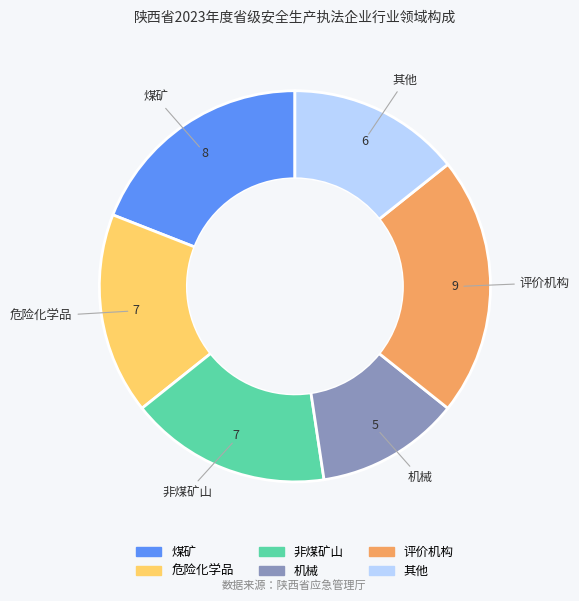

True or false: 煤矿 accounts for 19% of the total.

True